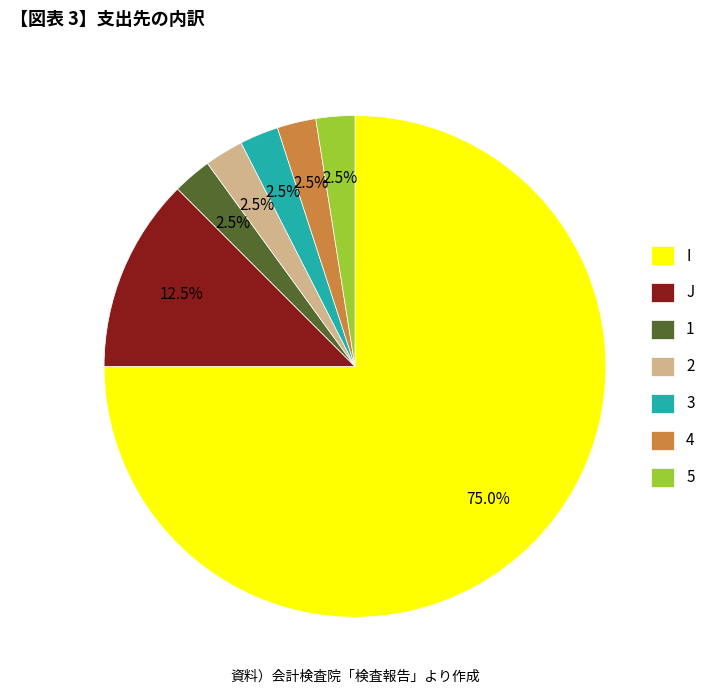

Count the number of slices in the pie.

7